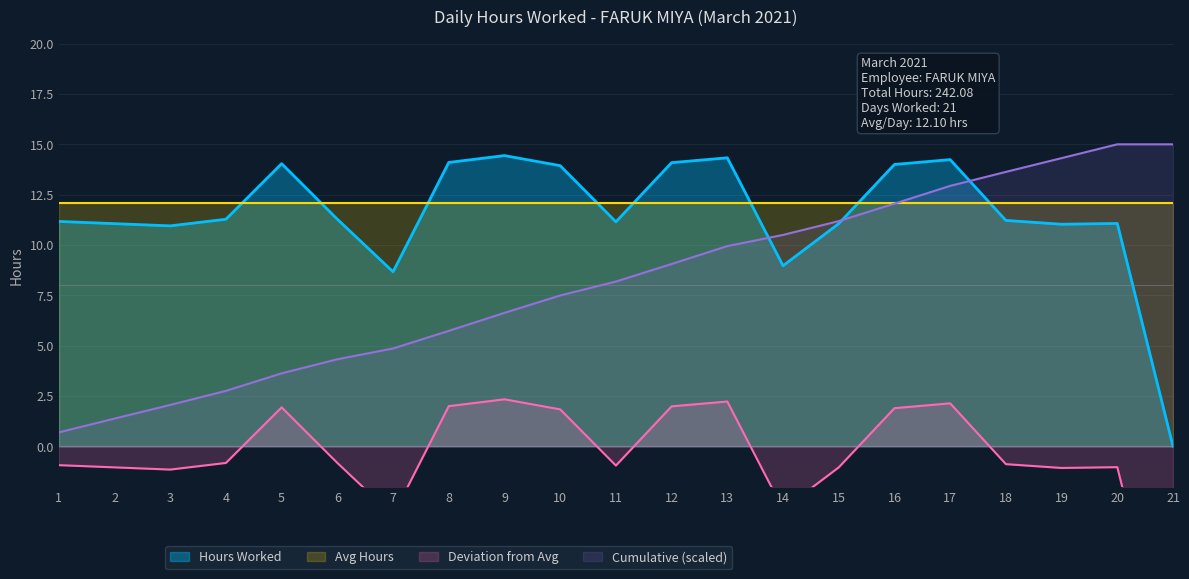

Reading right to left, list all the values displayed in this chart.

0.0	11.1	11.0	11.2	14.2	14.0	11.1	9.0	14.3	14.1	11.2	13.9	14.4	14.1	8.7	11.3	14.0	11.3	10.9	11.1	11.2